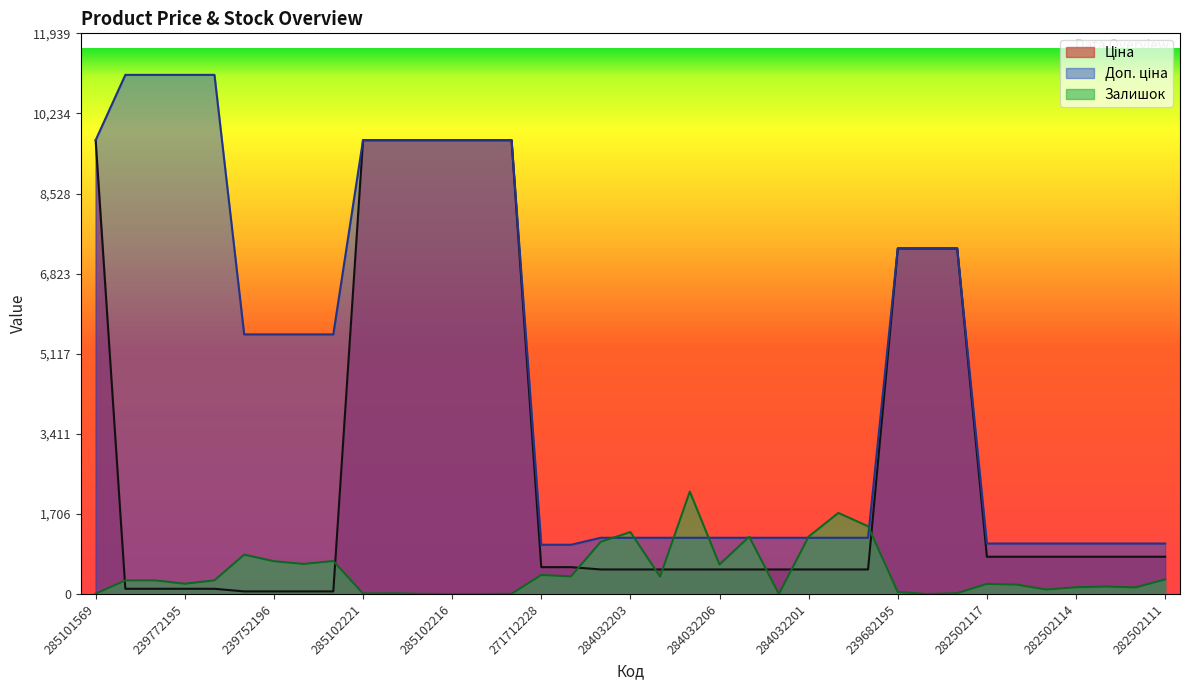

Which series has the largest range (max minus min)?

Доп. ціна